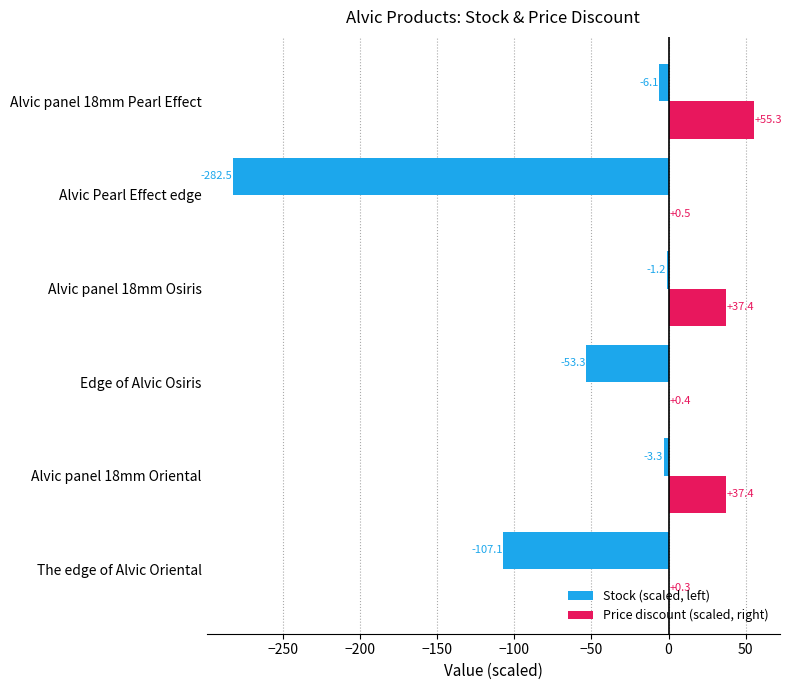

Is the value of Stock (scaled, left) at Alvic panel 18mm Osiris greater than the value of Price discount (scaled, right) at Alvic Pearl Effect edge?

No